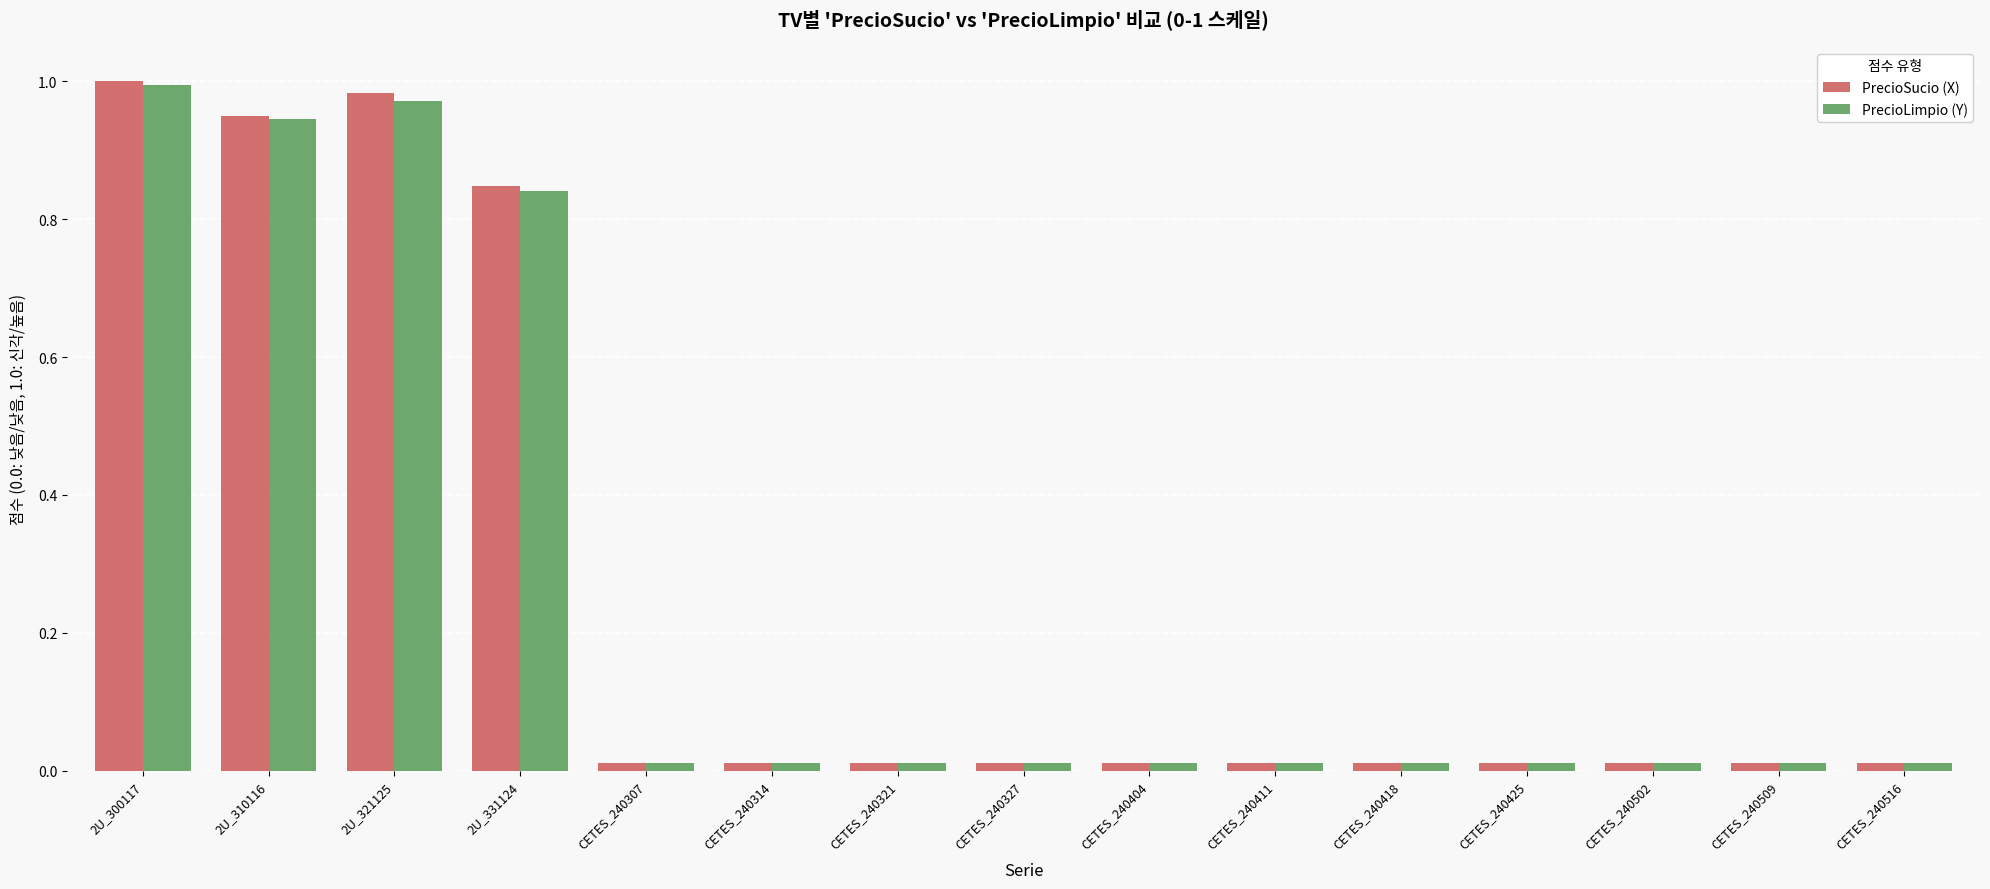

The PrecioLimpio (Y) series shows 0.6 at 2U_321125. True or false?

False